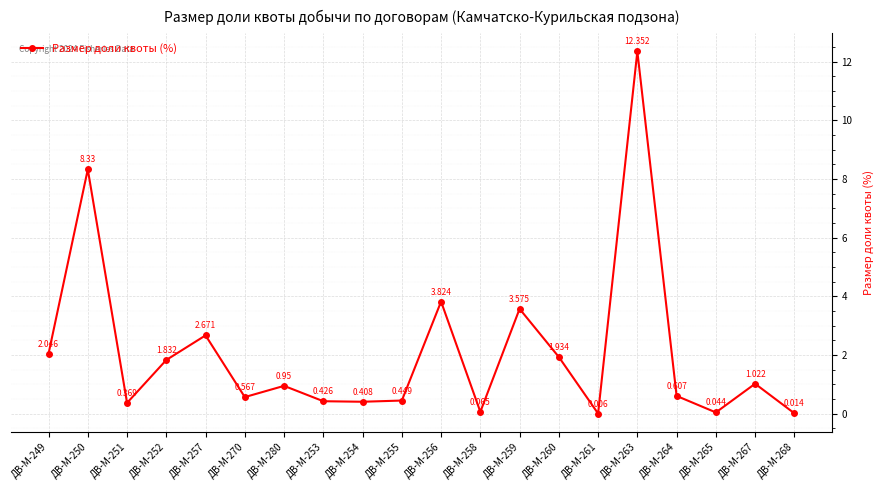

Where is the first local maximum?

ДВ-М-250